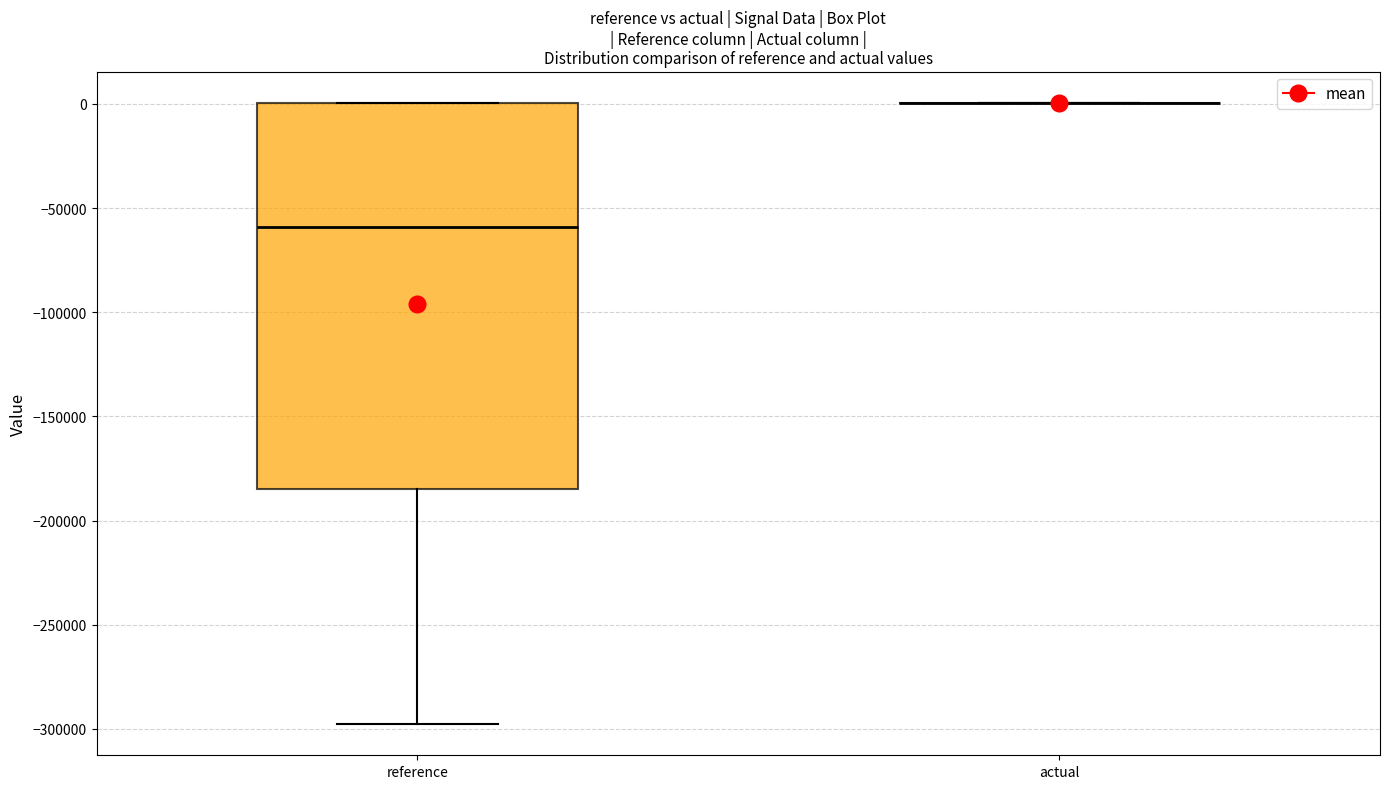

Which box is the tallest, from its lower edge to its upper edge?

reference